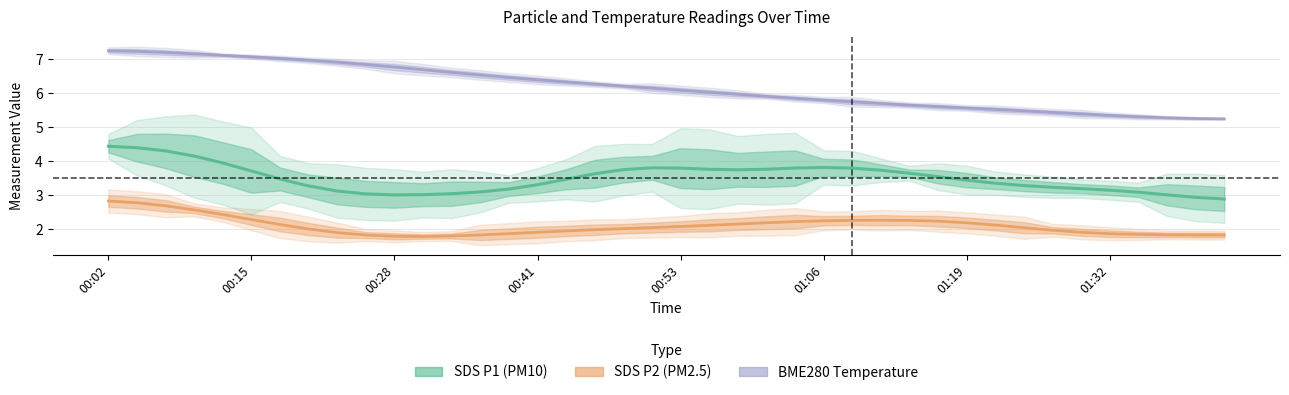

How many lines are shown in the chart?

3